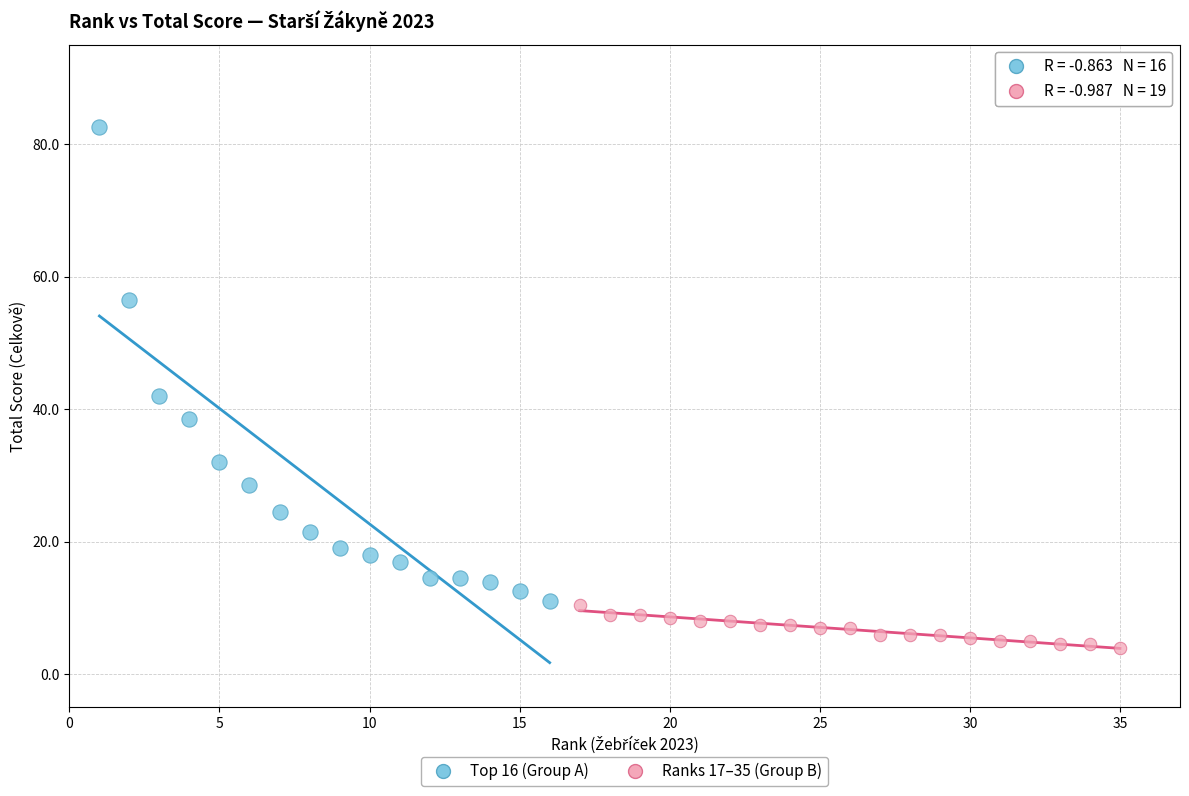

Which series has the largest Y range (max minus min)?

Top 16 (Group A)